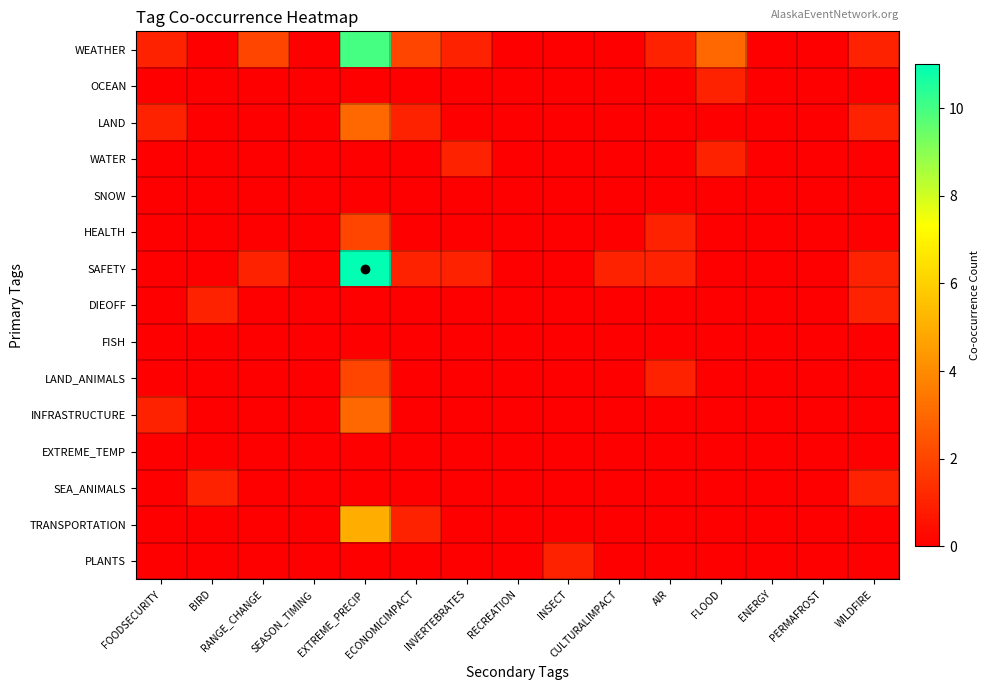

Rank the series at FLOOD from lowest to highest value.

LAND, SNOW, HEALTH, SAFETY, DIEOFF, FISH, LAND_ANIMALS, INFRASTRUCTURE, EXTREME_TEMP, SEA_ANIMALS, TRANSPORTATION, PLANTS, OCEAN, WATER, WEATHER